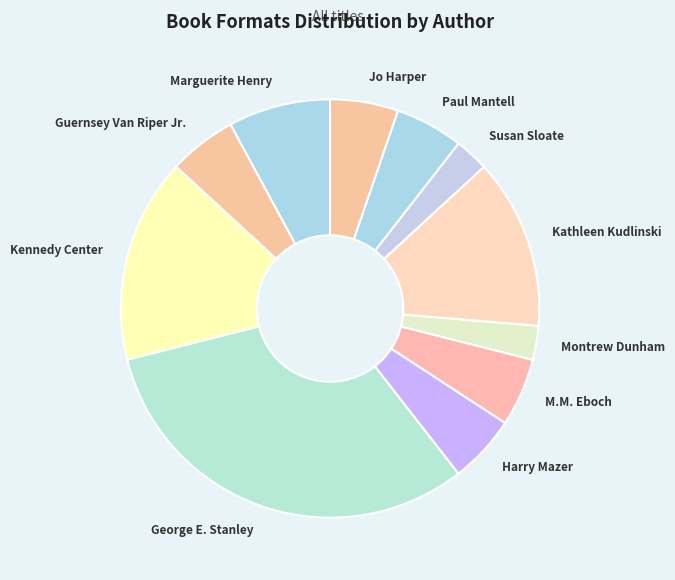

Is the sum of Guernsey Van Riper Jr. and M.M. Eboch greater than half?

No